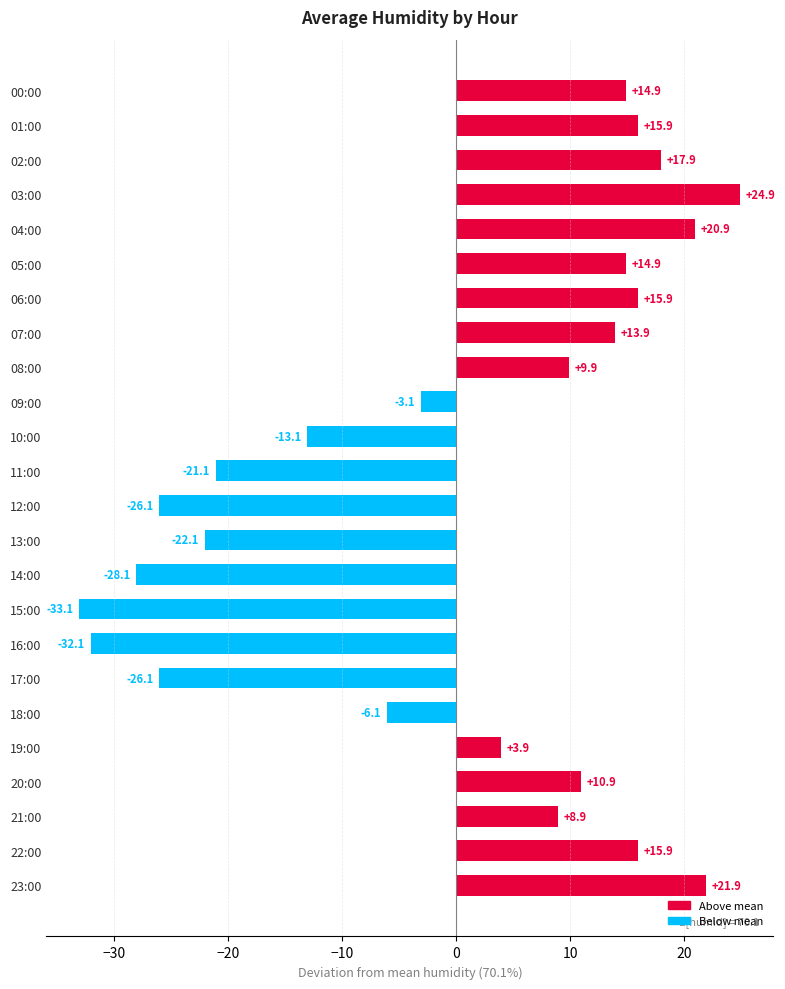

What position from the bottom is 02:00?

22